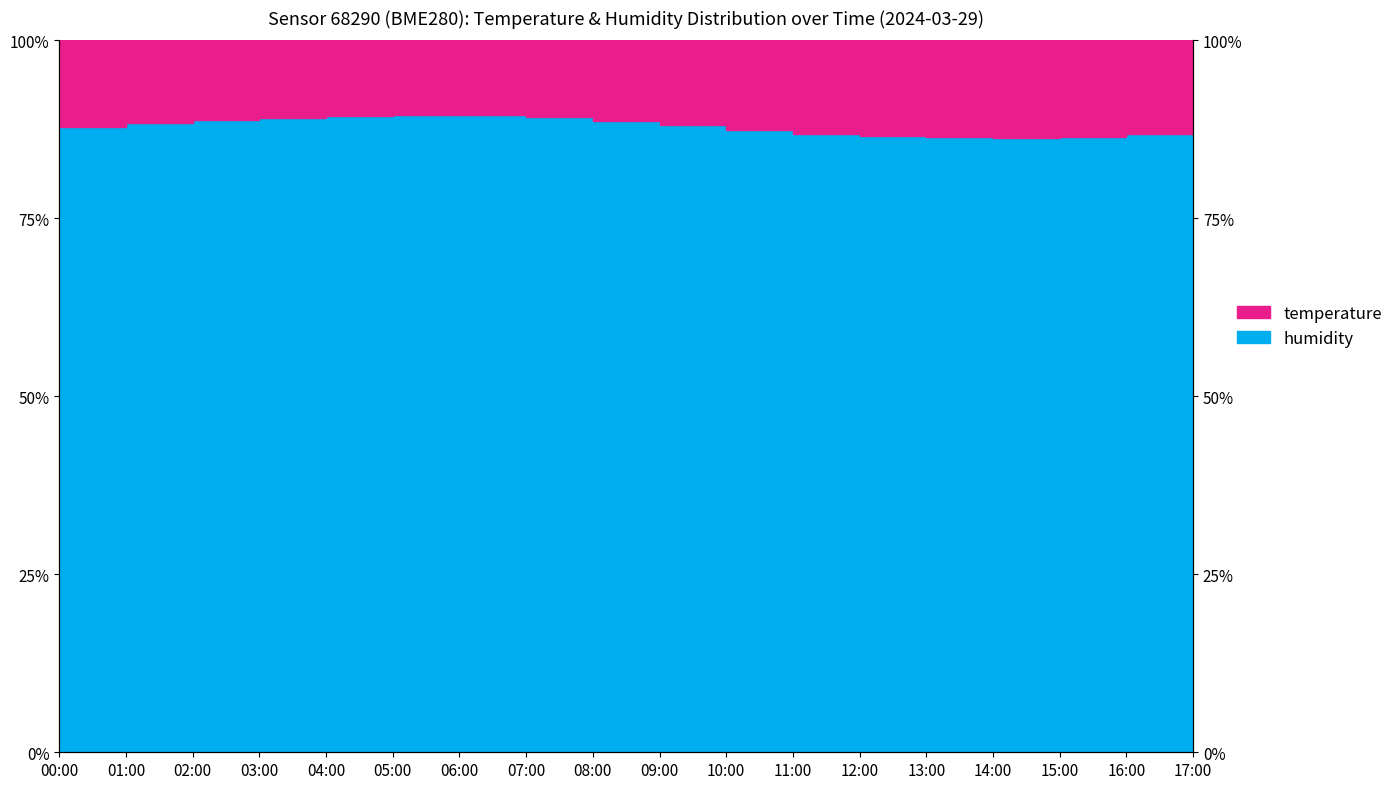

At which category does the chart reach its peak across all series?

06:00